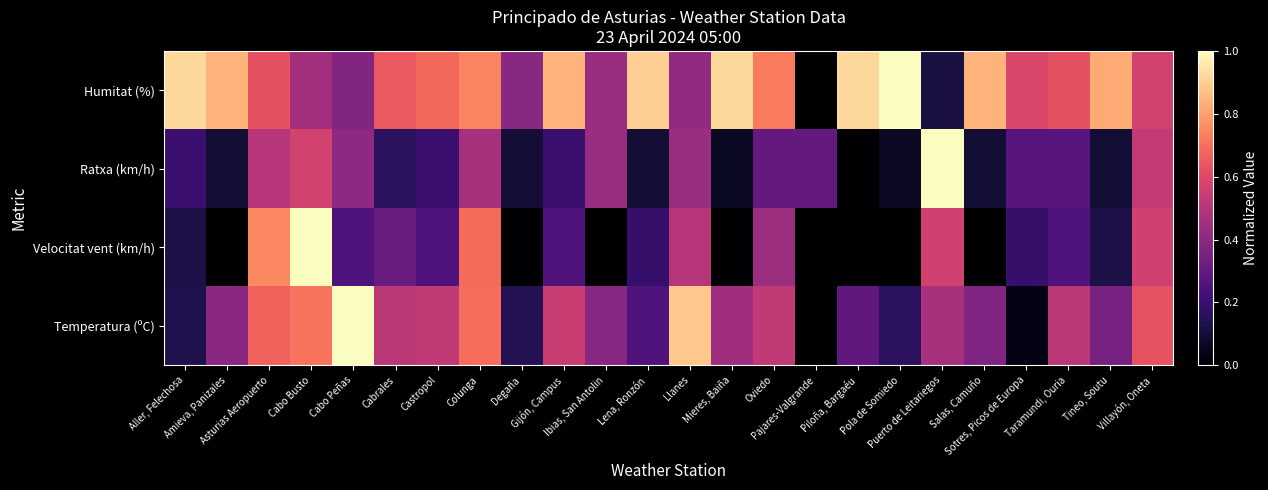

Rank the series by their maximum value, from lowest to highest.

Temperatura (ºC), Velocitat vent (km/h), Ratxa (km/h), Humitat (%)